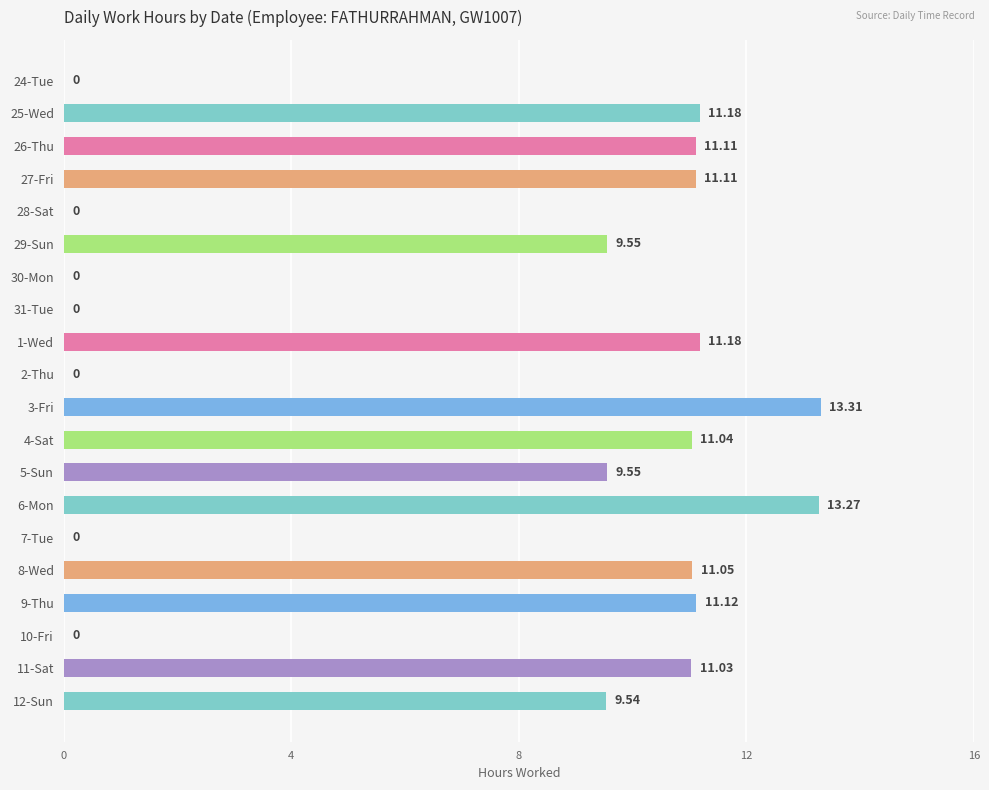

Approximately how many times larger is the value at 9-Thu compared to 6-Mon?

0.8